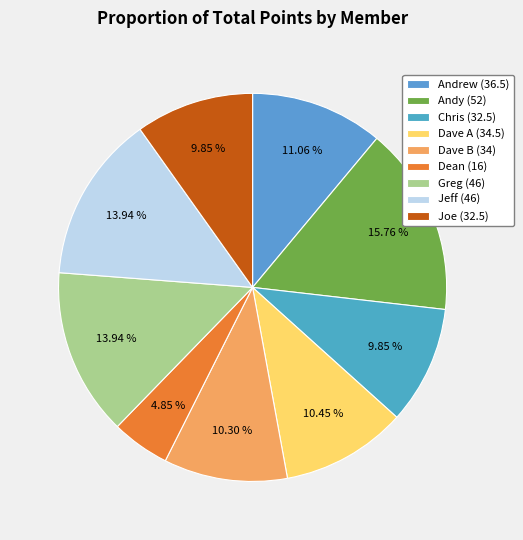

To the nearest percent, what is the difference between the largest and smallest slice percentages?

11%